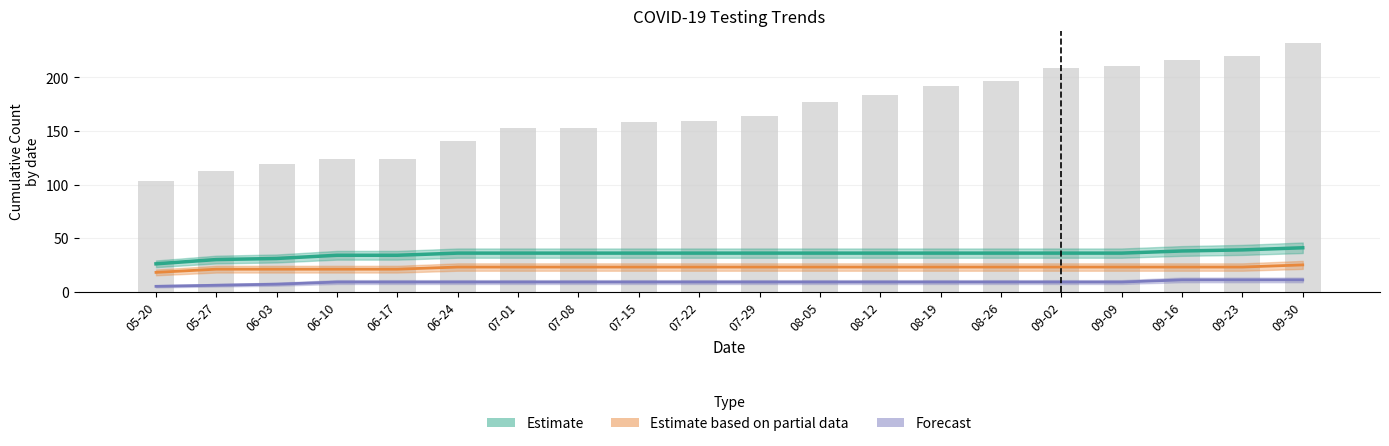

Approximately how many times larger is the value at 06-03 compared to 08-19?

0.6